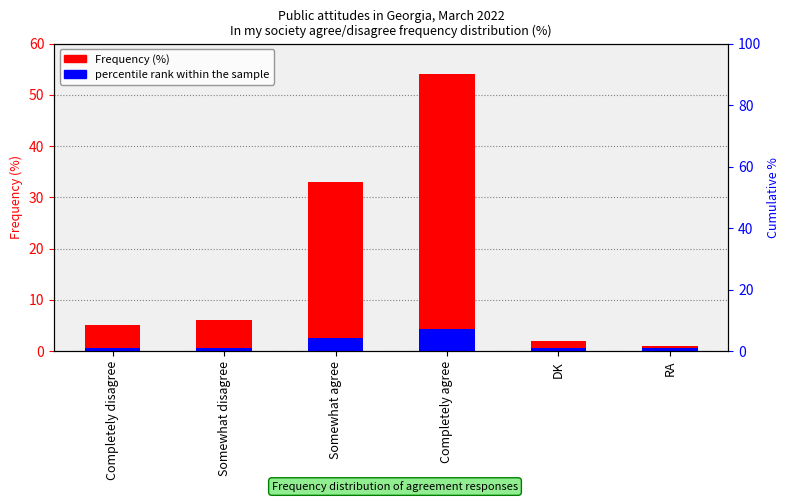

Reading left to right, extract all data points from this chart.

Completely disagree=5	Somewhat disagree=6	Somewhat agree=33	Completely agree=54	DK=2	RA=1